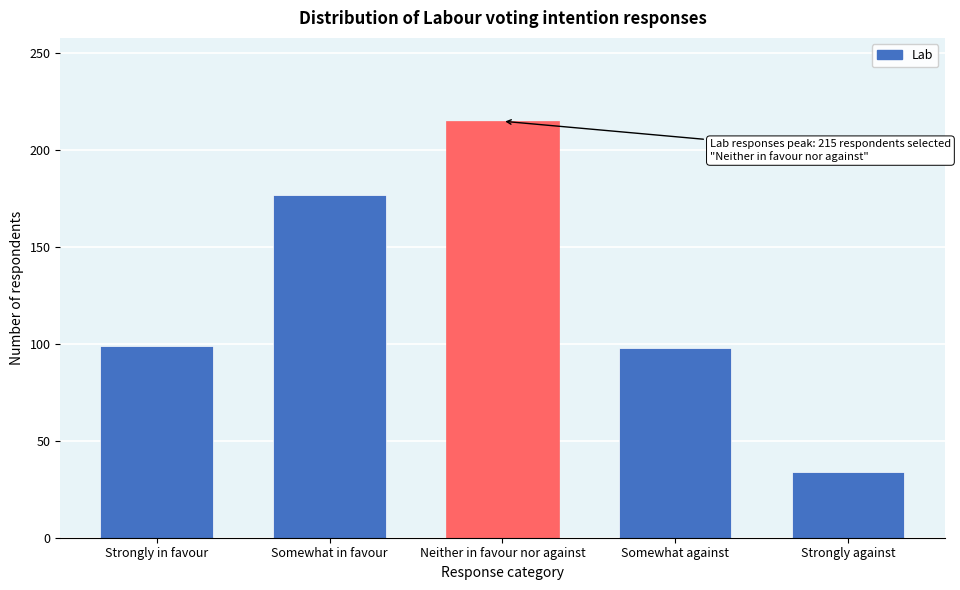

What is the label of the 1st bar from the left?

Strongly in favour